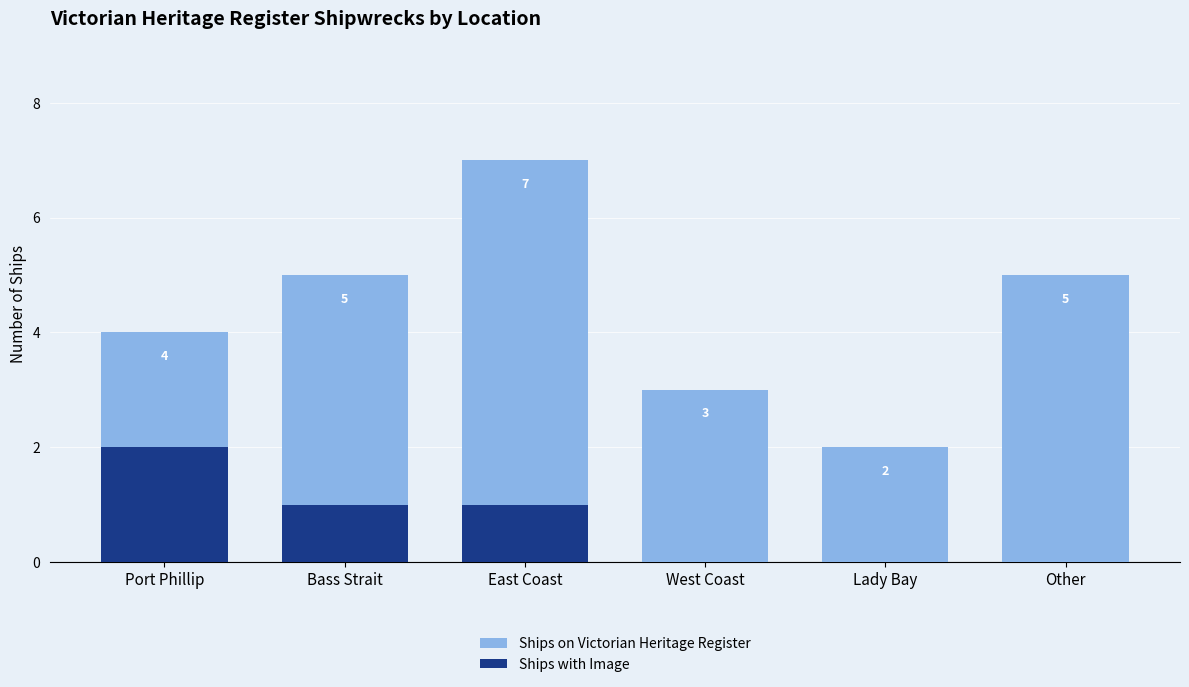

What are all the series names shown in the legend?

Ships on Victorian Heritage Register, Ships with Image